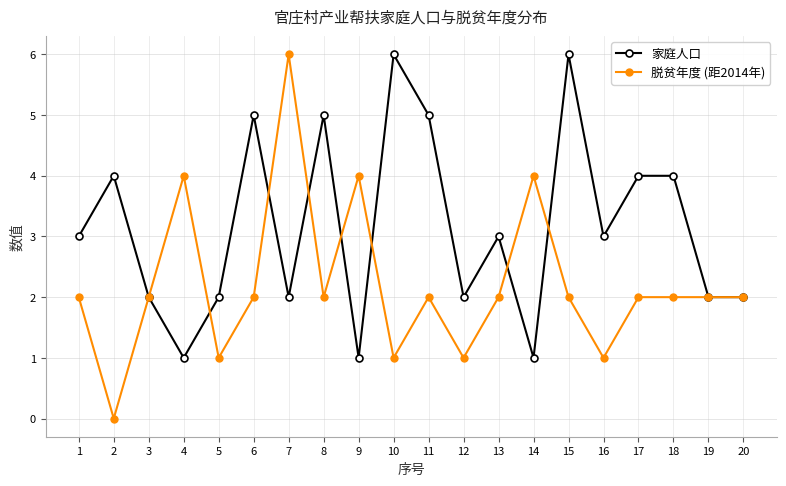

True or false: 脱贫年度 (距2014年) and 家庭人口 intersect in this chart.

True